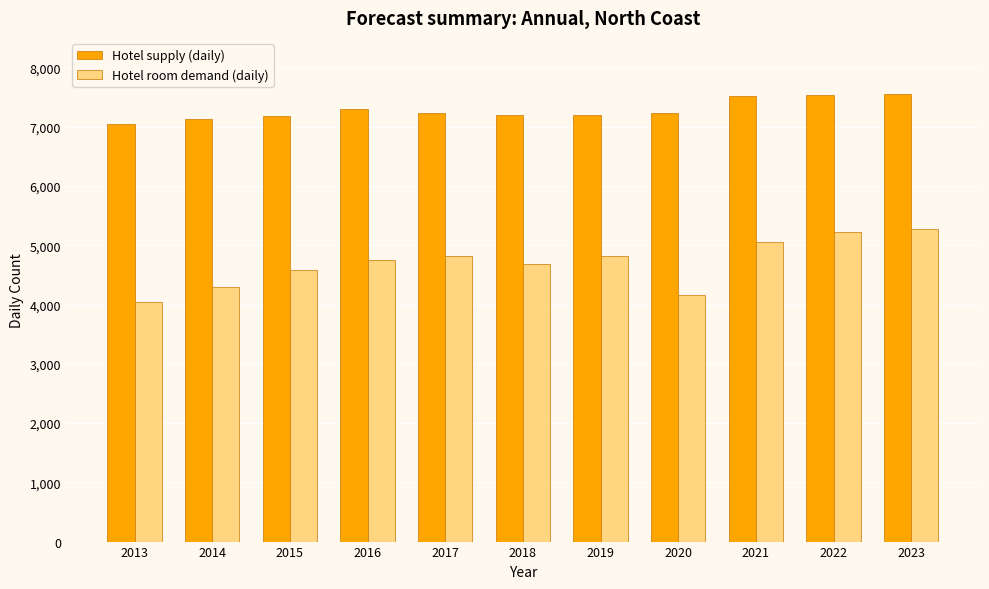

What is the lowest value of the Hotel supply (daily) series?

7044.6